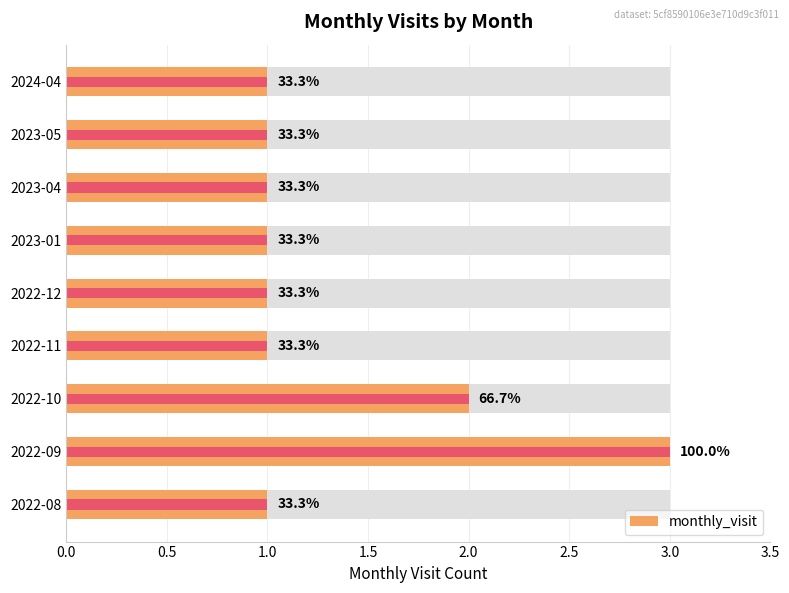

Reading left to right, what are all the values shown in this chart?

1	3	2	1	1	1	1	1	1